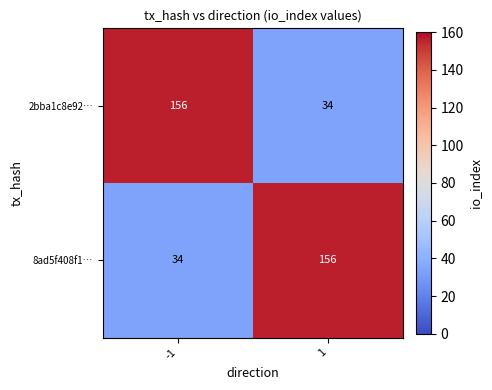

At -1, list the series in order from largest to smallest.

2bba1c8e92…, 8ad5f408f1…